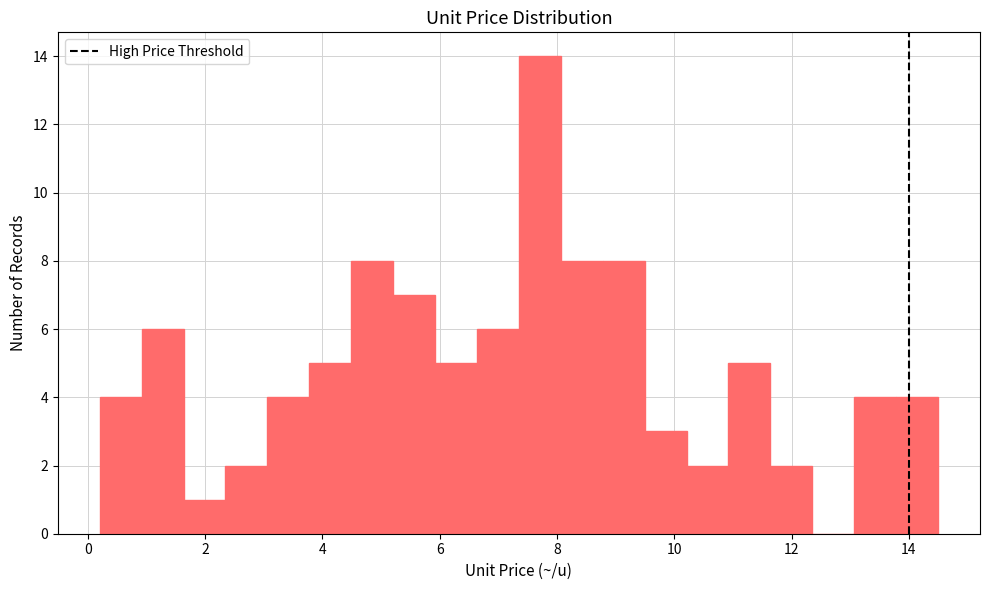

Read against the x-axis, roughly where is the centre of the tallest bar?

7.8